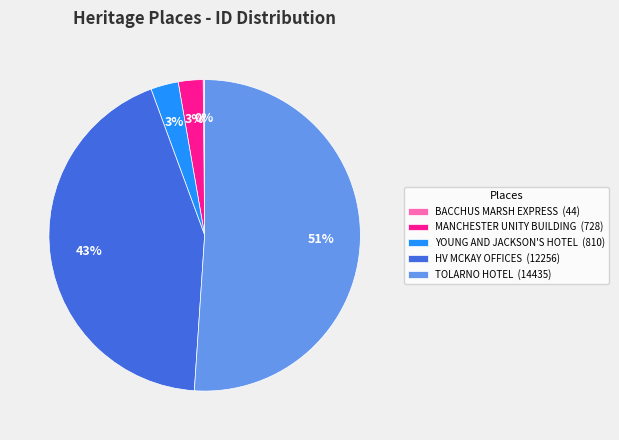

Is the sum of TOLARNO HOTEL (14435) and YOUNG AND JACKSON'S HOTEL (810) greater than half?

Yes